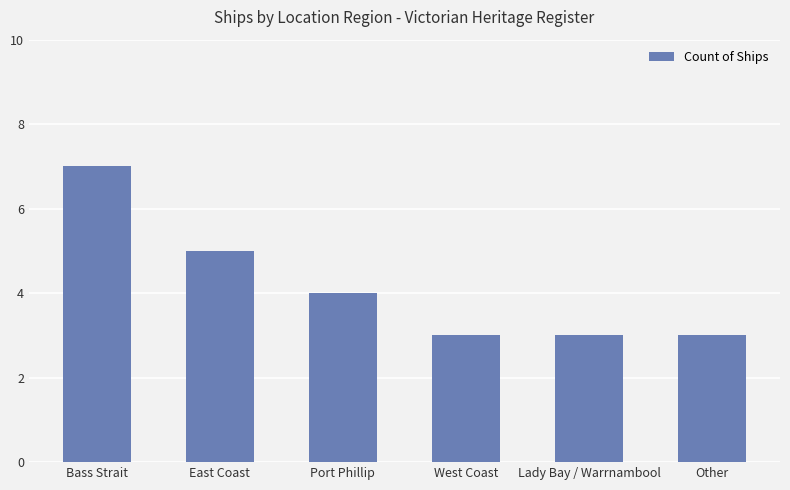

What is the difference between the values at Lady Bay / Warrnambool and Bass Strait?

4